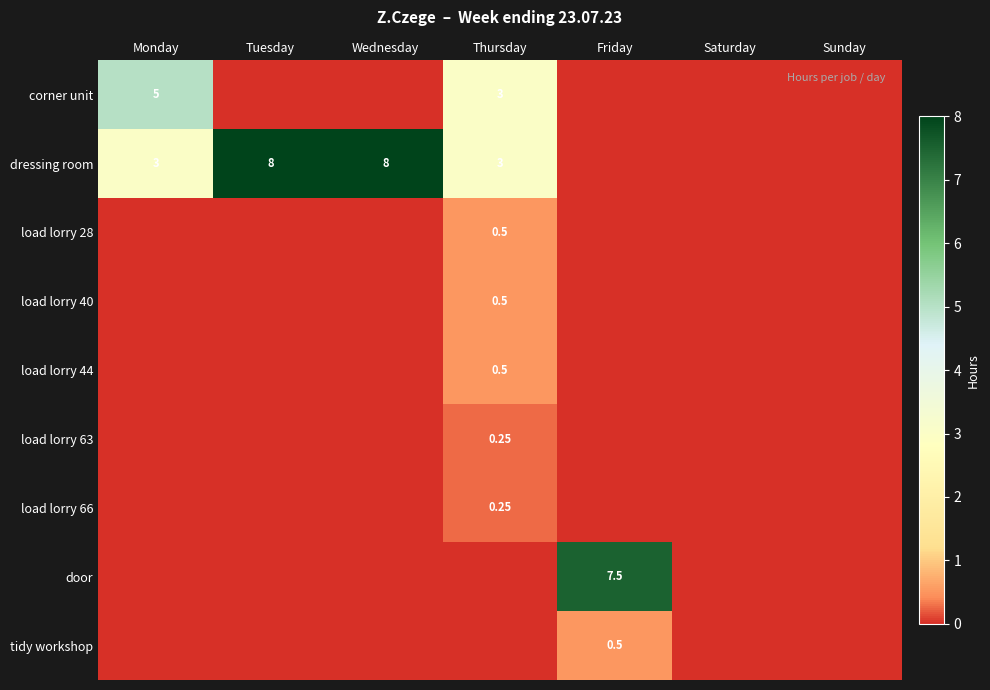

The load lorry 28 series shows 0.0 at Sunday. True or false?

True